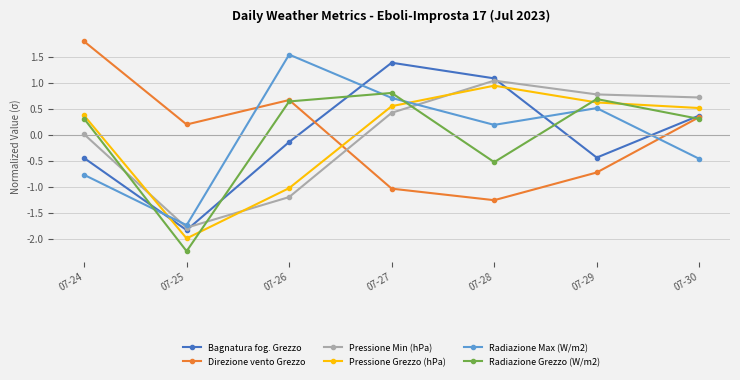

How many times do Bagnatura fog. Grezzo and Pressione Min (hPa) cross each other?

2